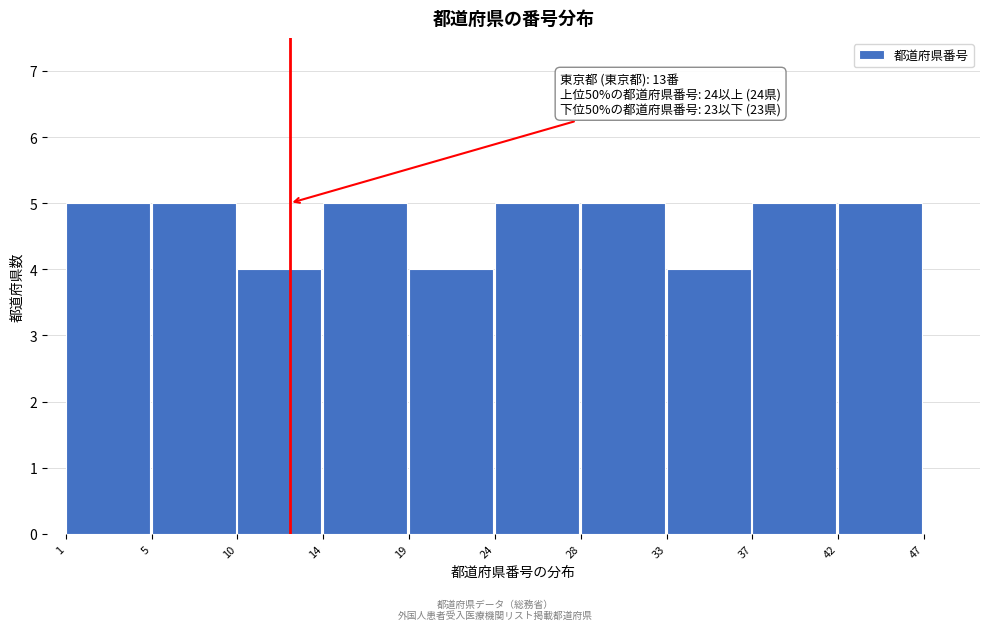

Reading left to right, what are all the values shown in this chart?

1=5	5=5	10=4	14=5	19=4	24=5	28=5	33=4	37=5	42=5